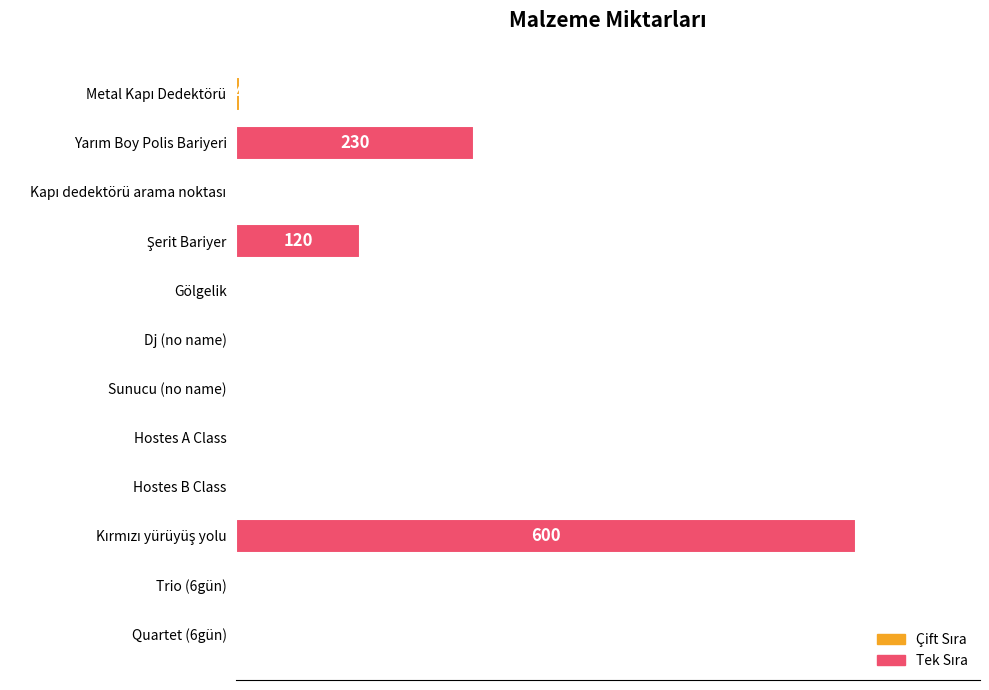

How many data points does each series have?

12